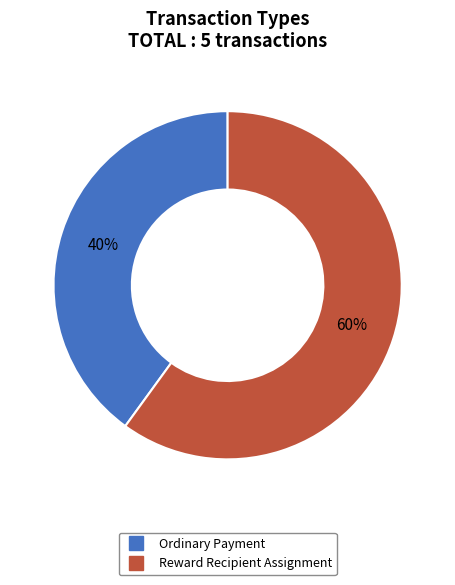

To the nearest percent, what is the difference between the largest and smallest slice percentages?

20%